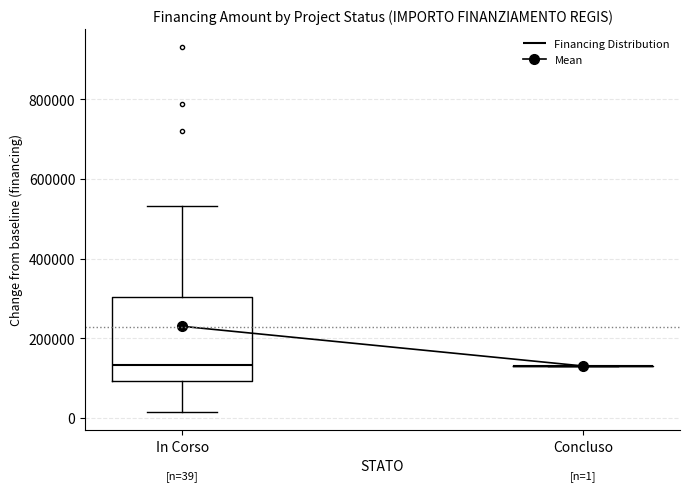

Comparing the boxes themselves (not the whiskers), which one is the tallest?

In Corso